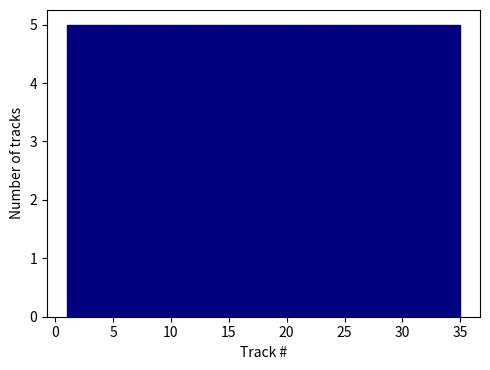

How tall is the bar that spans 15.5 to 20.5 on the x-axis? Neither the bar edges nor the heights are printed on the chart, so give them approximately, as read against the axes.

5